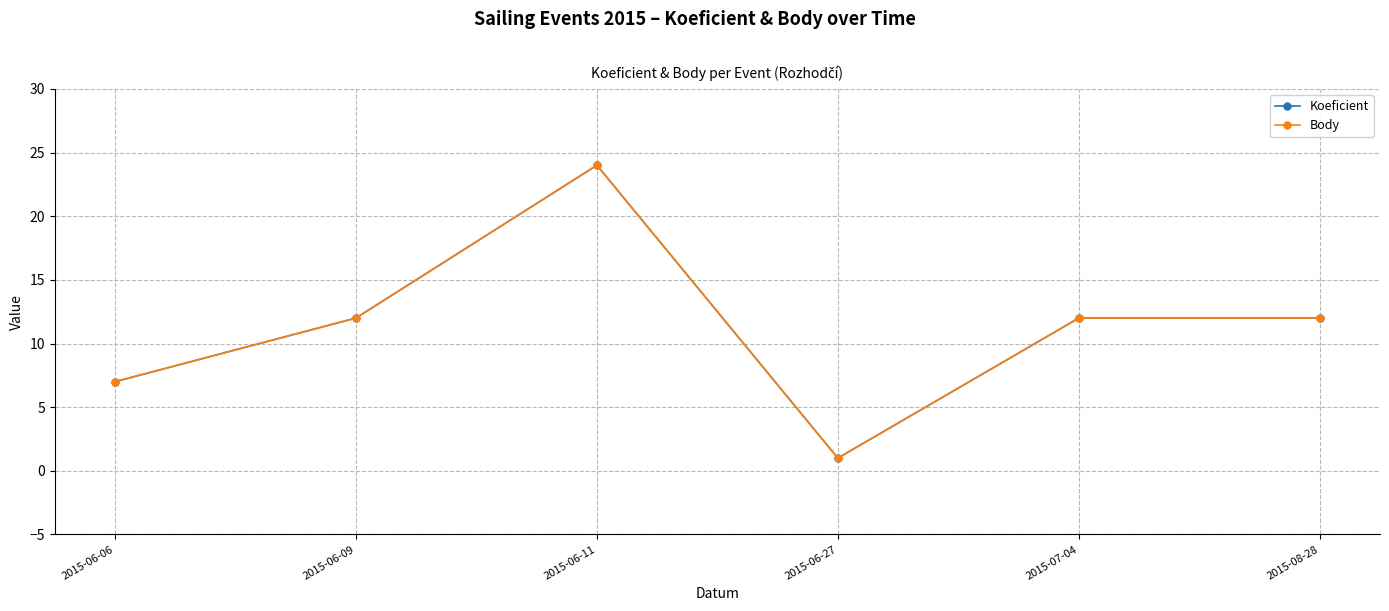

List the labels in order of Koeficient value, smallest first.

2015-06-27, 2015-06-06, 2015-06-09, 2015-07-04, 2015-08-28, 2015-06-11